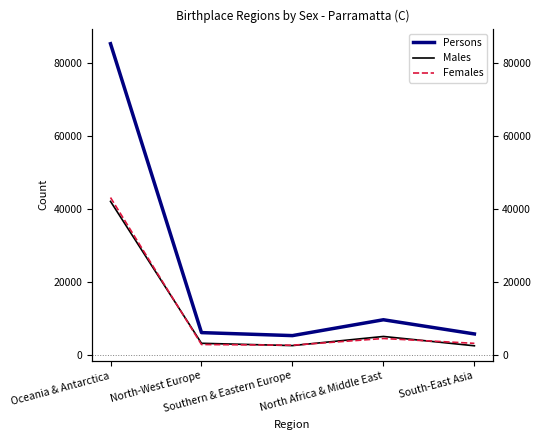

Reading right to left, transcribe all the data shown in this chart.

Persons: 5812	9691	5357	6177	85177
Males: 2571	5124	2626	3255	42064
Females: 3241	4567	2731	2922	43113